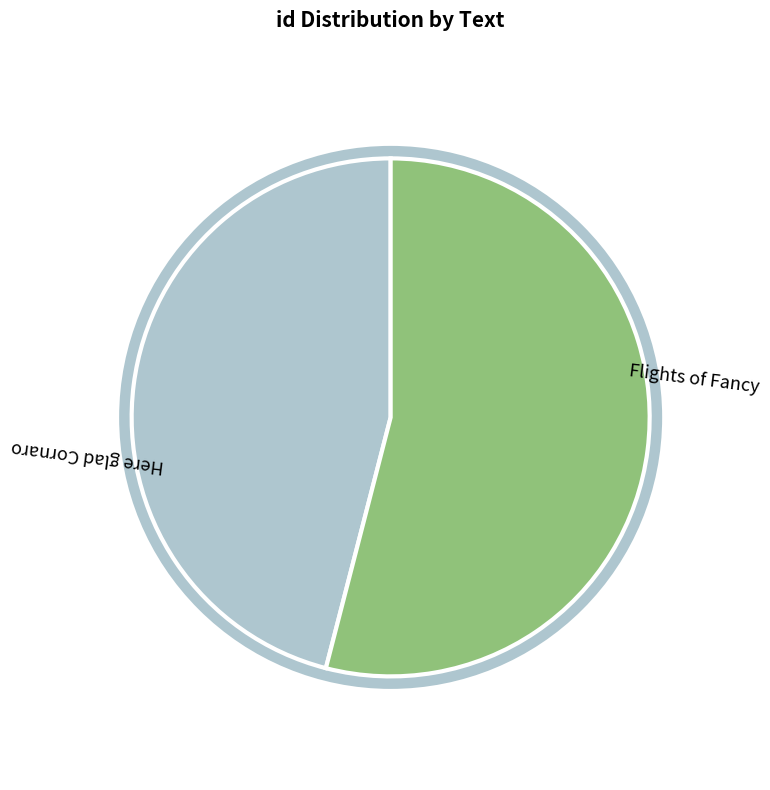

Combined, what portion of the pie is Here glad Cornaro and Flights of Fancy?

100.0%